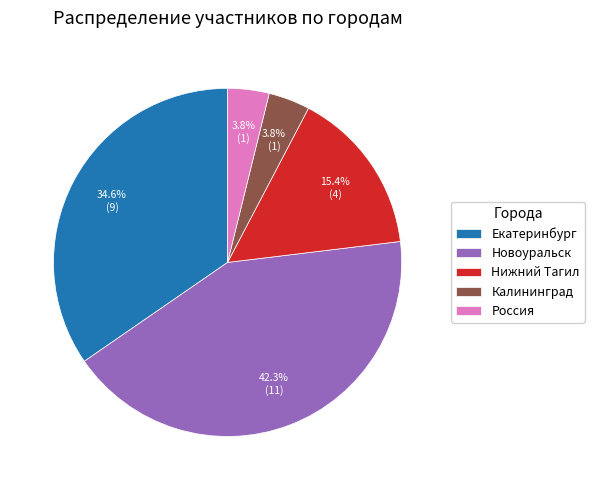

How many slices are in this pie chart?

5